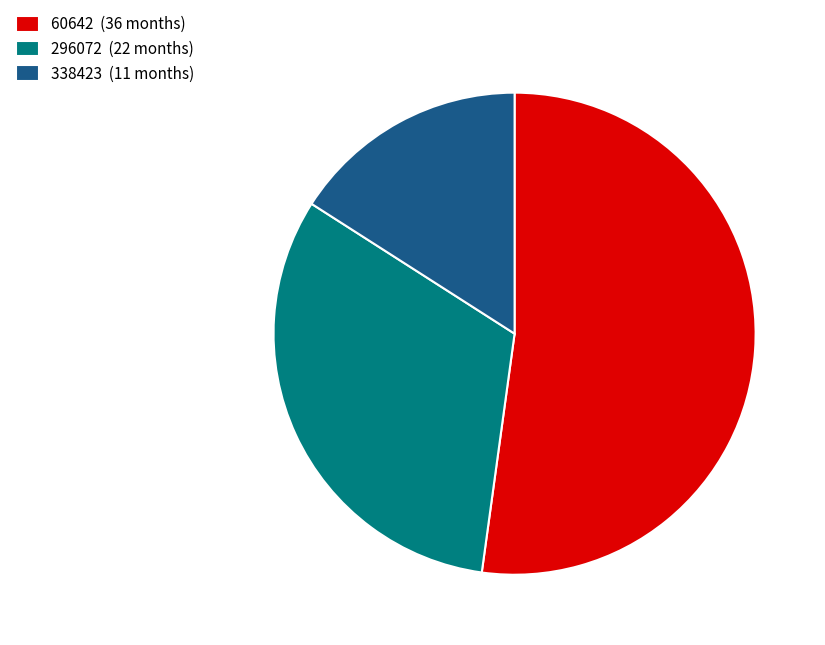

Approximately how many times larger is the value at 338423 (11 months) compared to 60642 (36 months)?

0.3